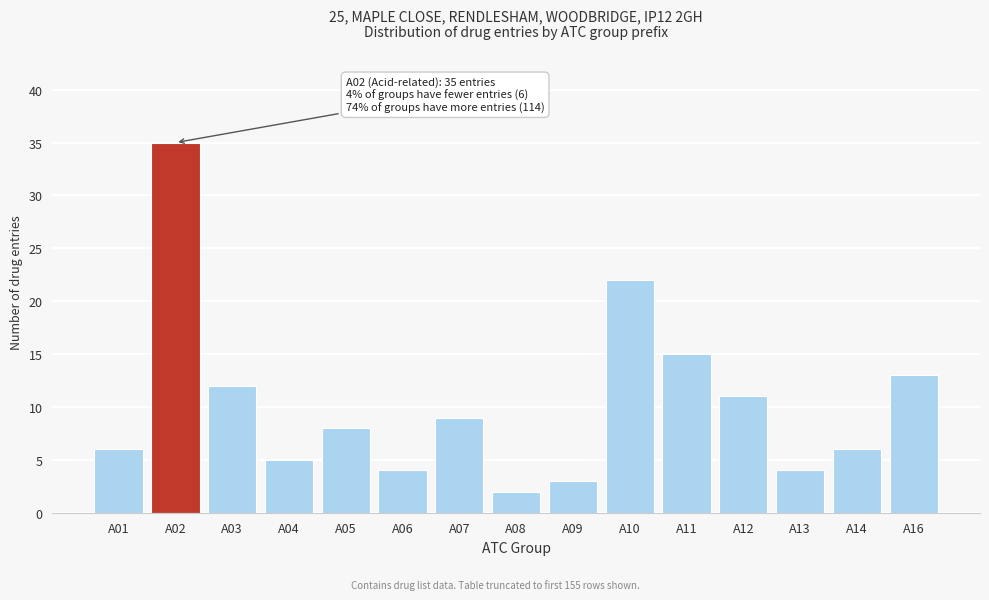

Reading left to right, extract all data points from this chart.

6	35	12	5	8	4	9	2	3	22	15	11	4	6	13